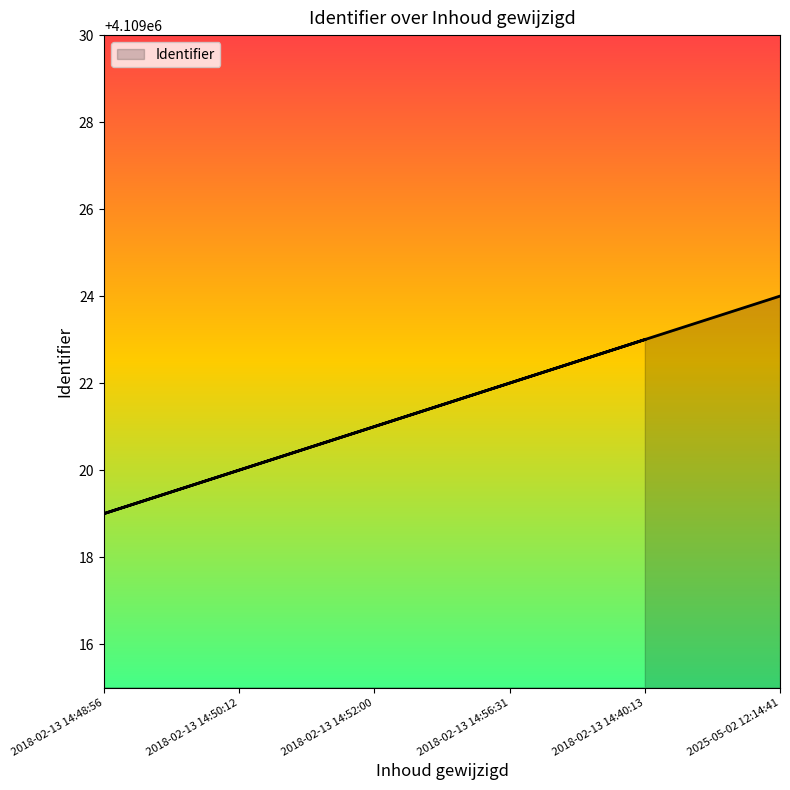

Rank the categories by value from lowest to highest.

2018-02-13 14:48:56, 2018-02-13 14:50:12, 2018-02-13 14:52:00, 2018-02-13 14:56:31, 2018-02-13 14:40:13, 2025-05-02 12:14:41